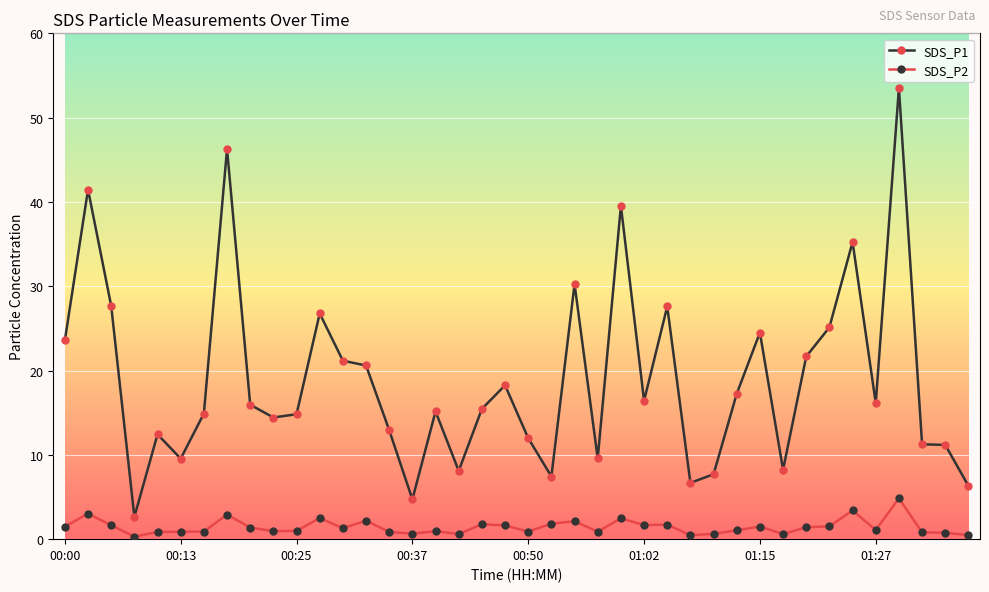

Count the number of data series in this chart.

2